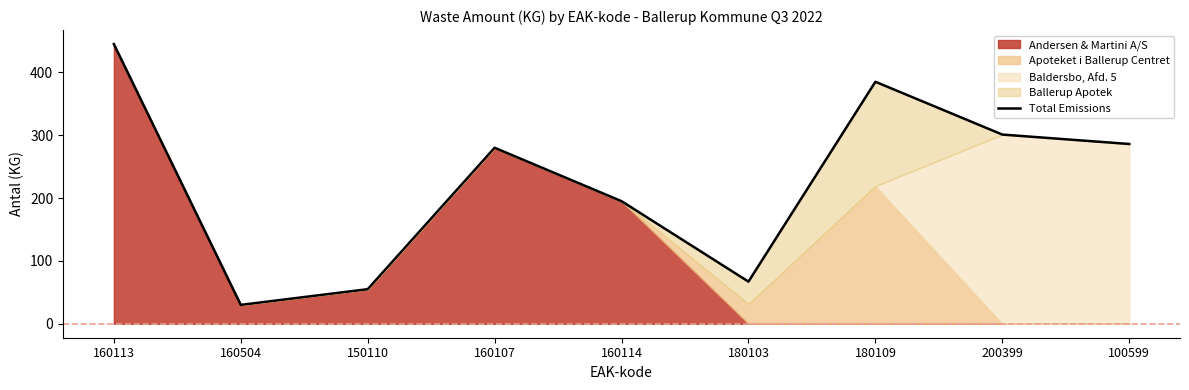

True or false: the data has more than 2 interior local peaks.

False